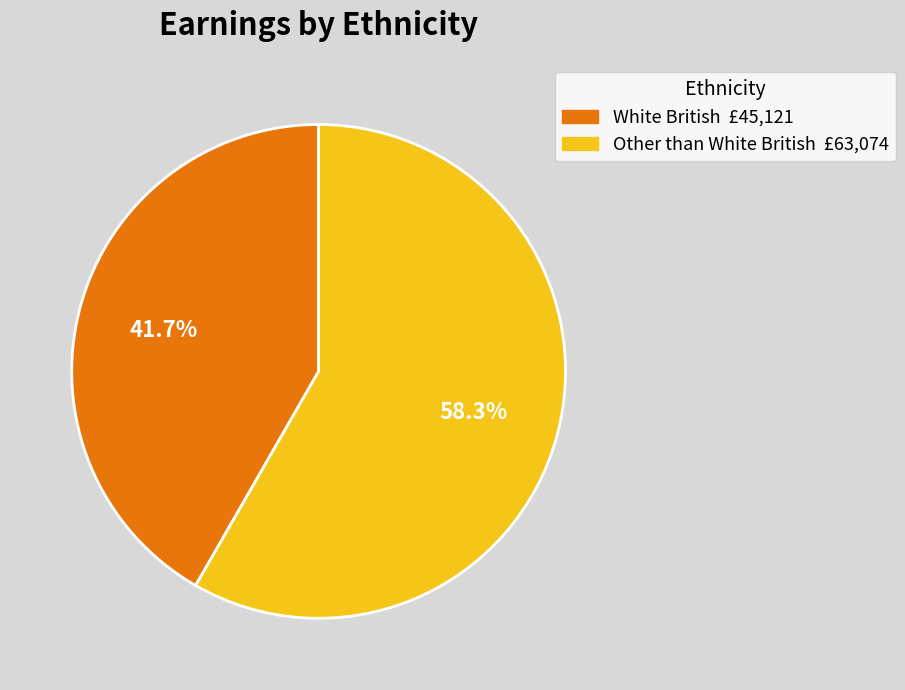

Between White British and Other than White British, which is larger?

Other than White British